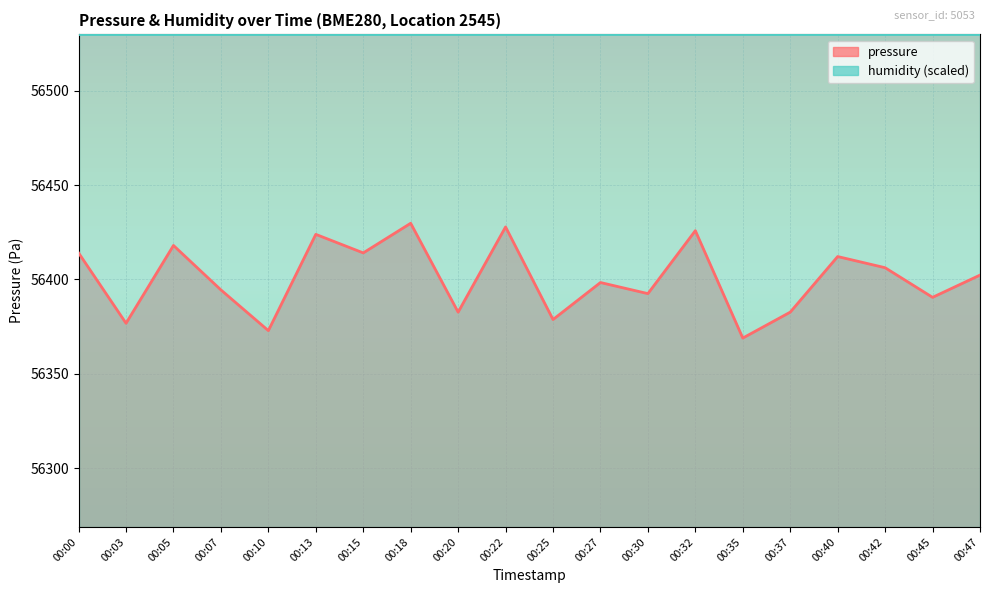

Where is the data nearest to the value 56399?

00:27